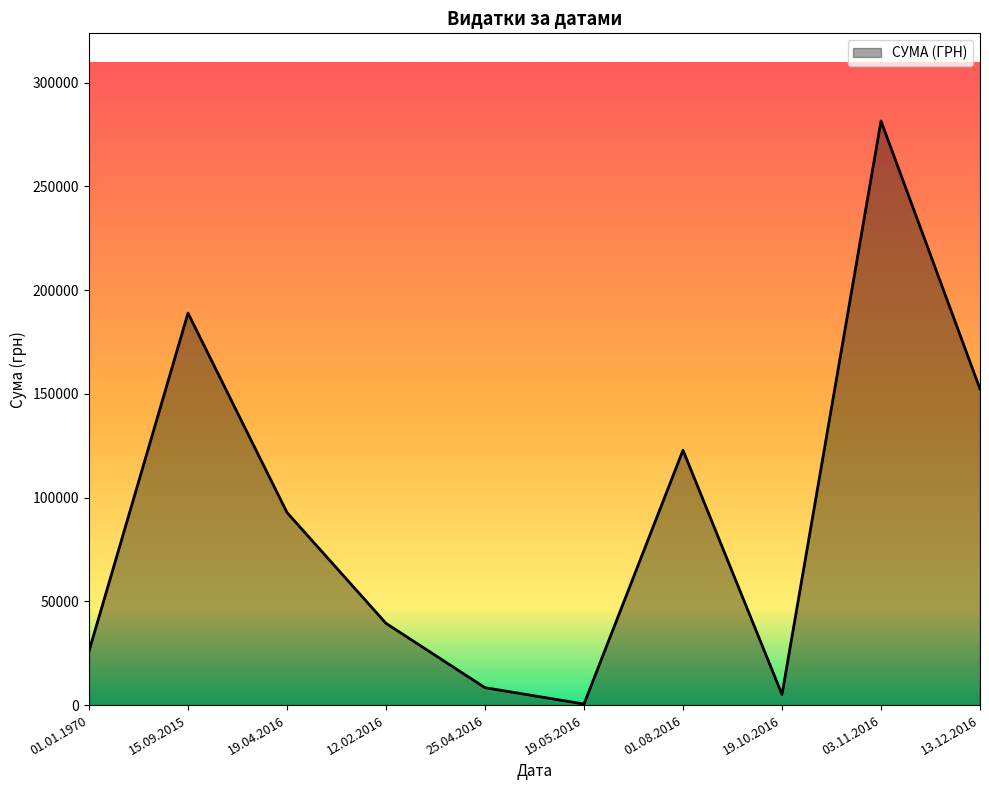

The chart shows a value of 38177.3 at 01.01.1970. True or false?

False